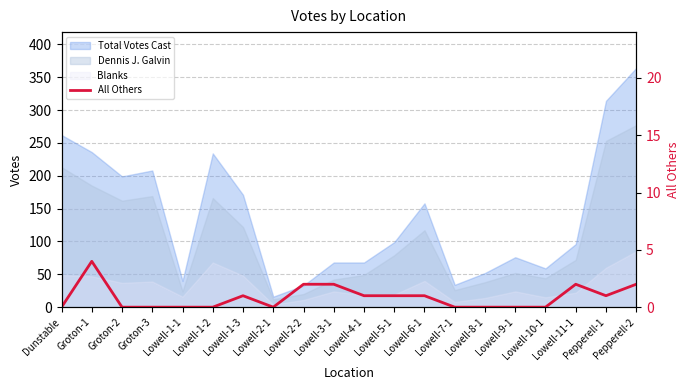

The chart shows a value of 1 at Pepperell-1. True or false?

True